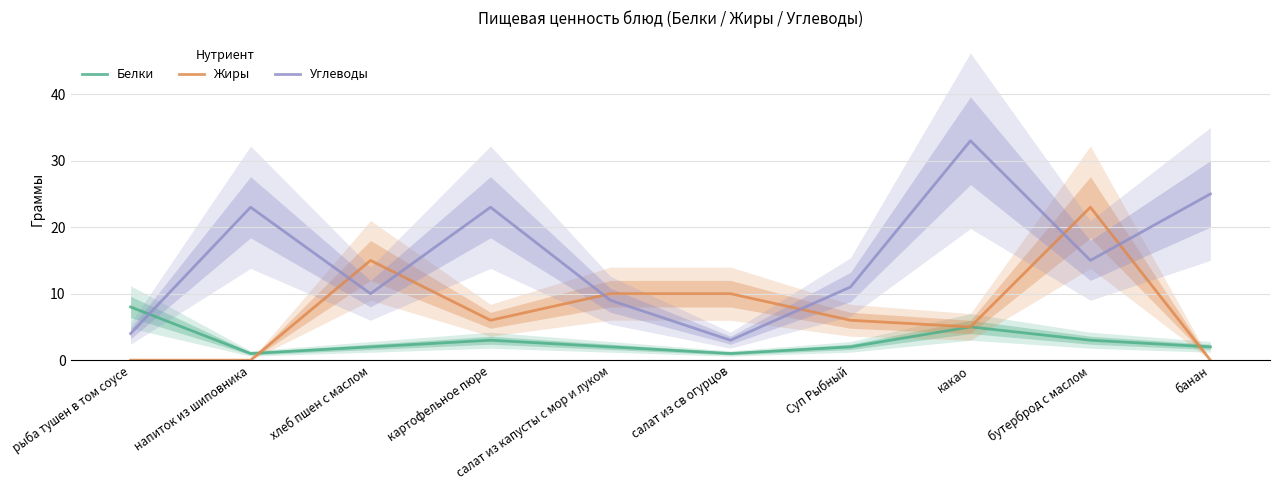

Which has a higher value, какао or хлеб пшен с маслом?

какао